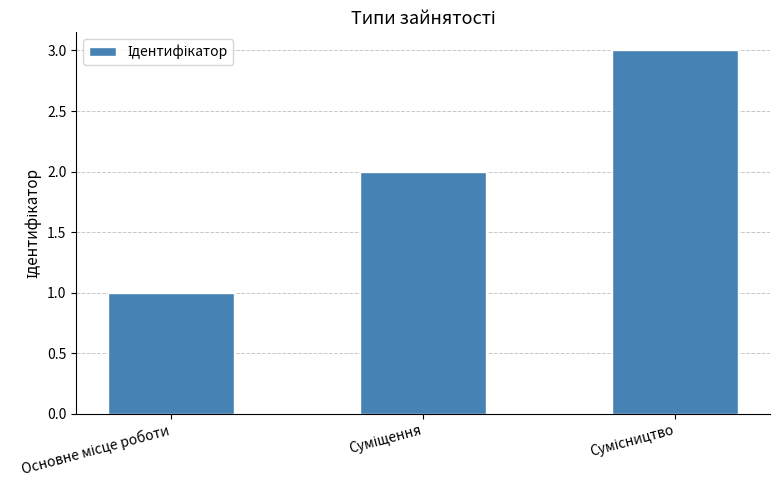

What is the smallest value displayed?

1